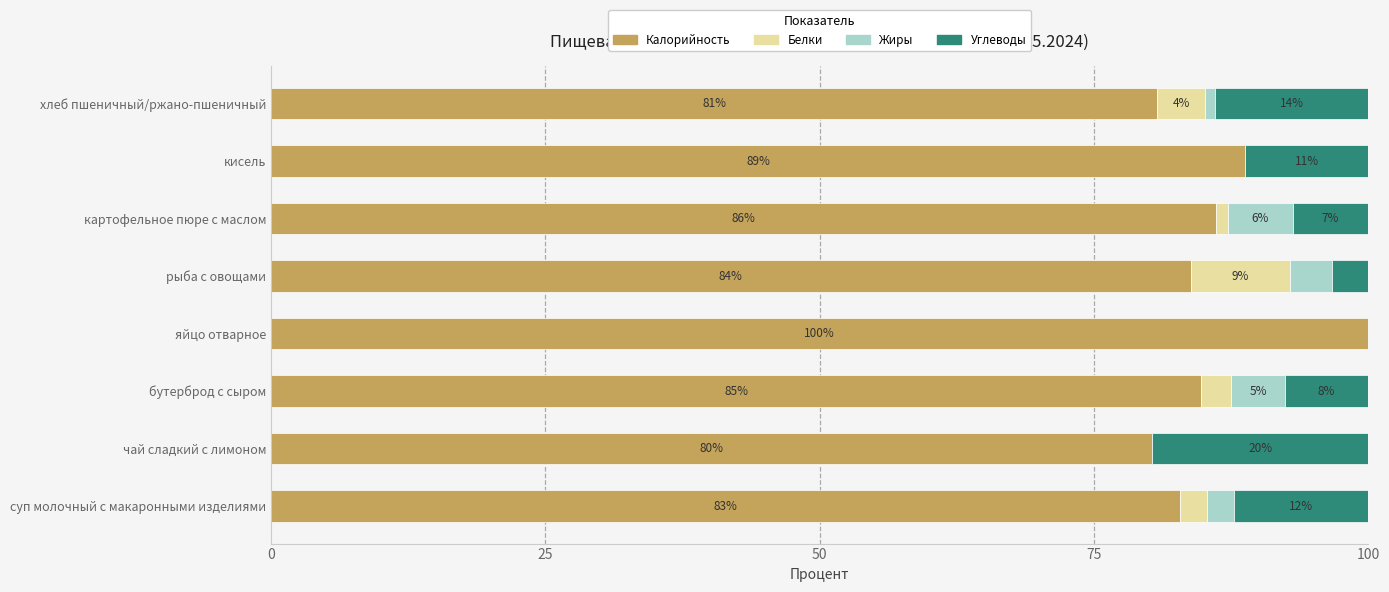

Which category has the highest value in the Калорийность series?

яйцо отварное